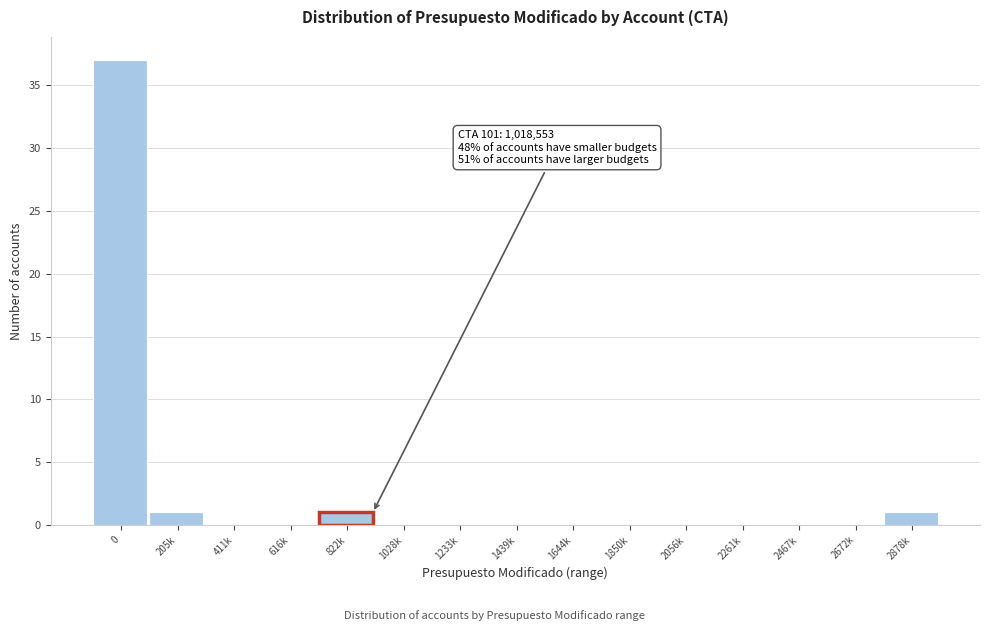

Reading left to right, extract all data points from this chart.

0=37	205k=1	411k=0	616k=0	822k=1	1028k=0	1233k=0	1439k=0	1644k=0	1850k=0	2056k=0	2261k=0	2467k=0	2672k=0	2878k=1